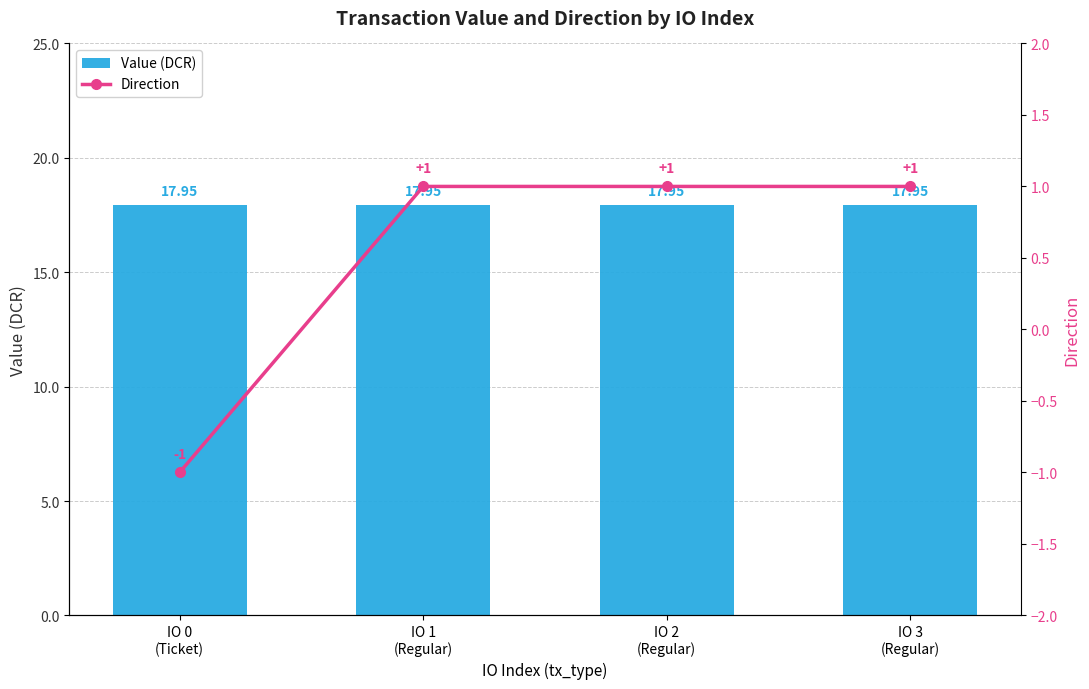

At how many categories does at least one series exceed 5?

4